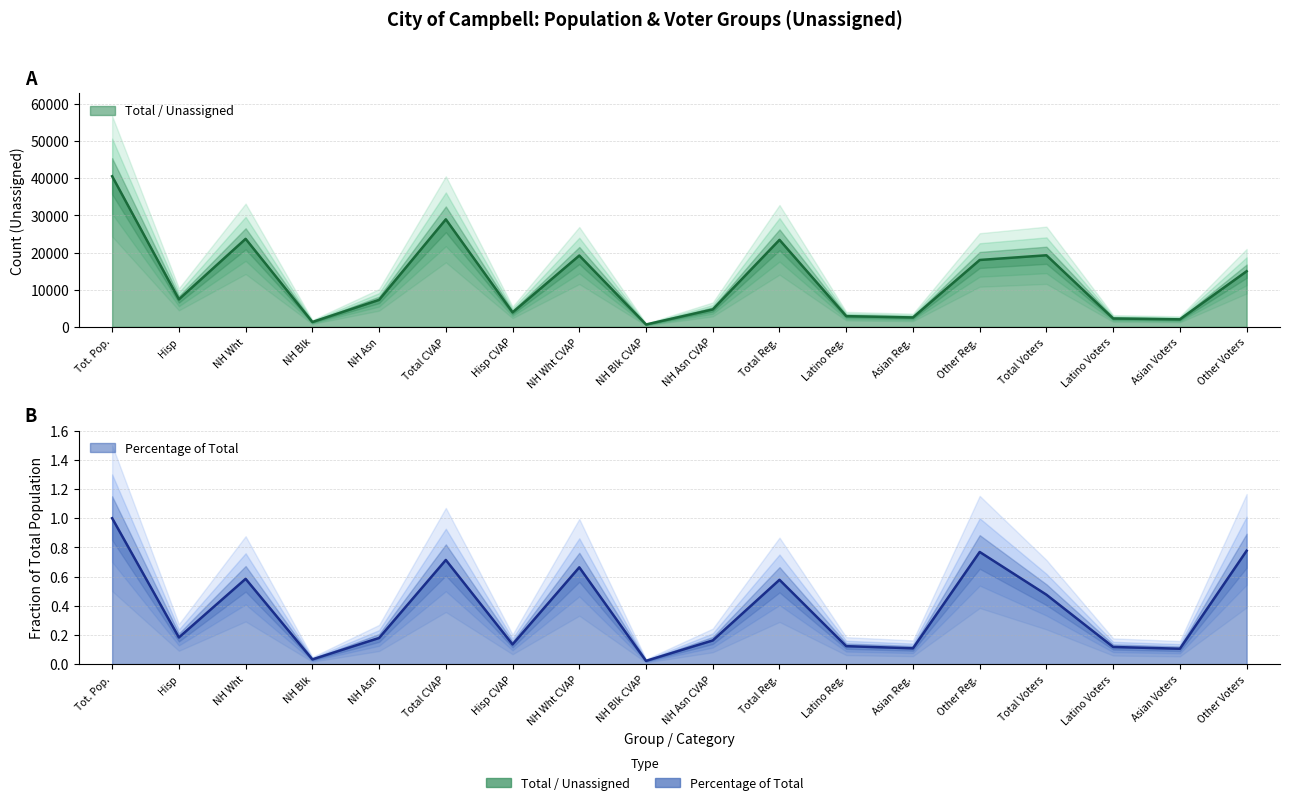

What position from the left is NH Wht?

3